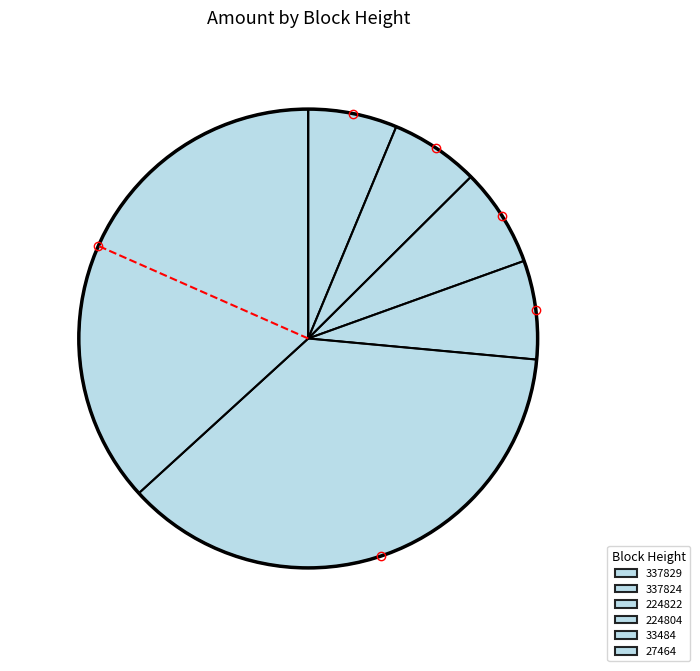

How many slices are in this pie chart?

6